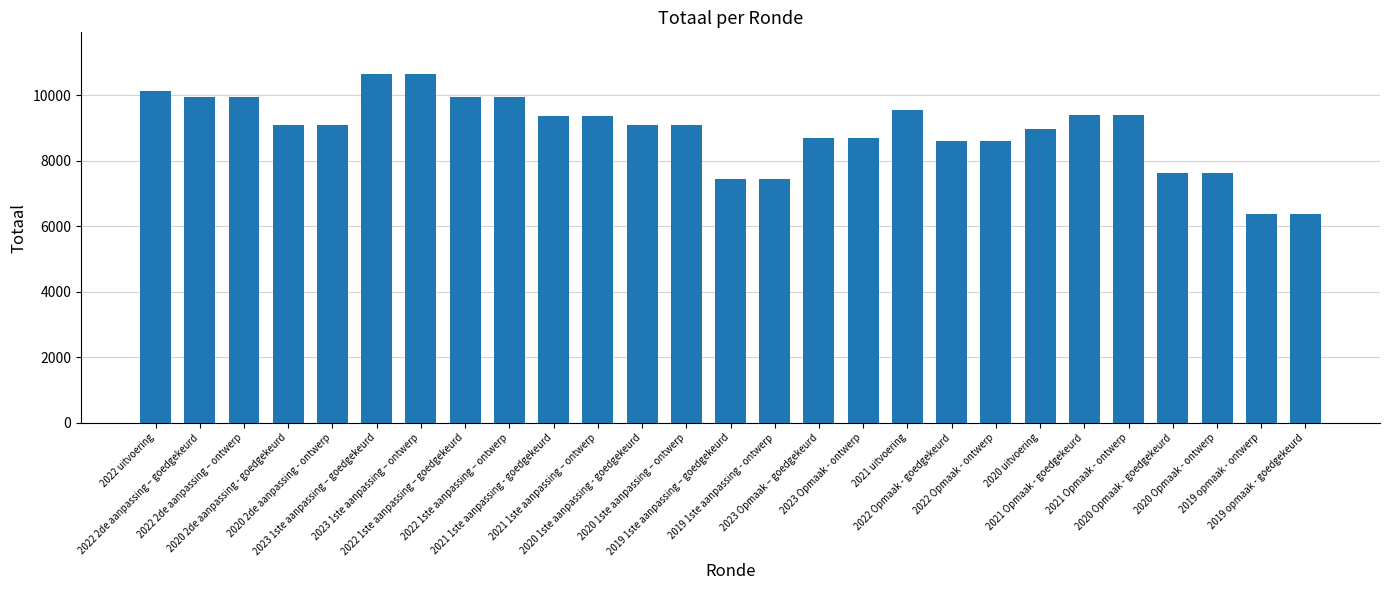

Approximately how many times larger is the value at 2020 uitvoering compared to 2020 Opmaak - goedgekeurd?

1.2